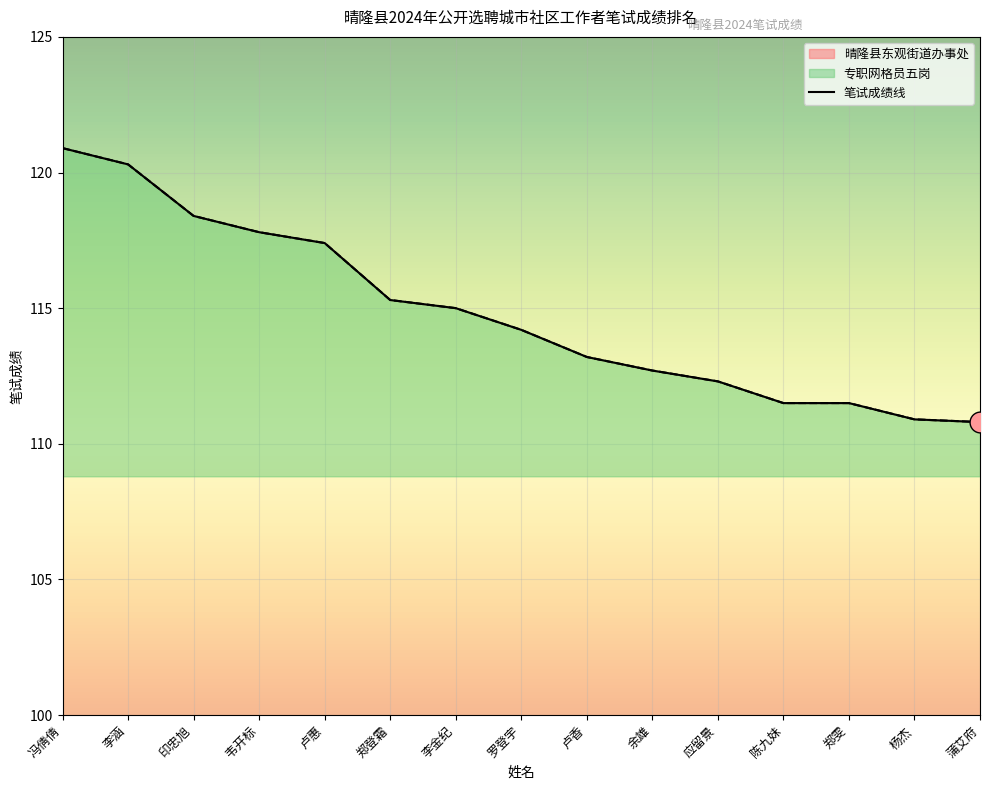

How many values in the 晴隆县东观街道办事处 series are below 114?

7